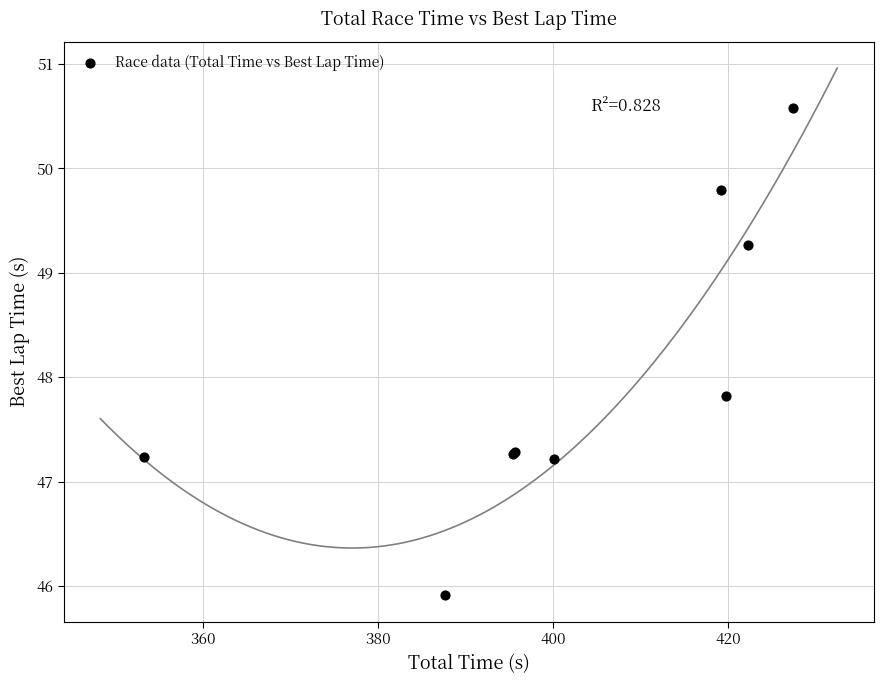

What Y value in the scatter plot is closest to 48?

47.8